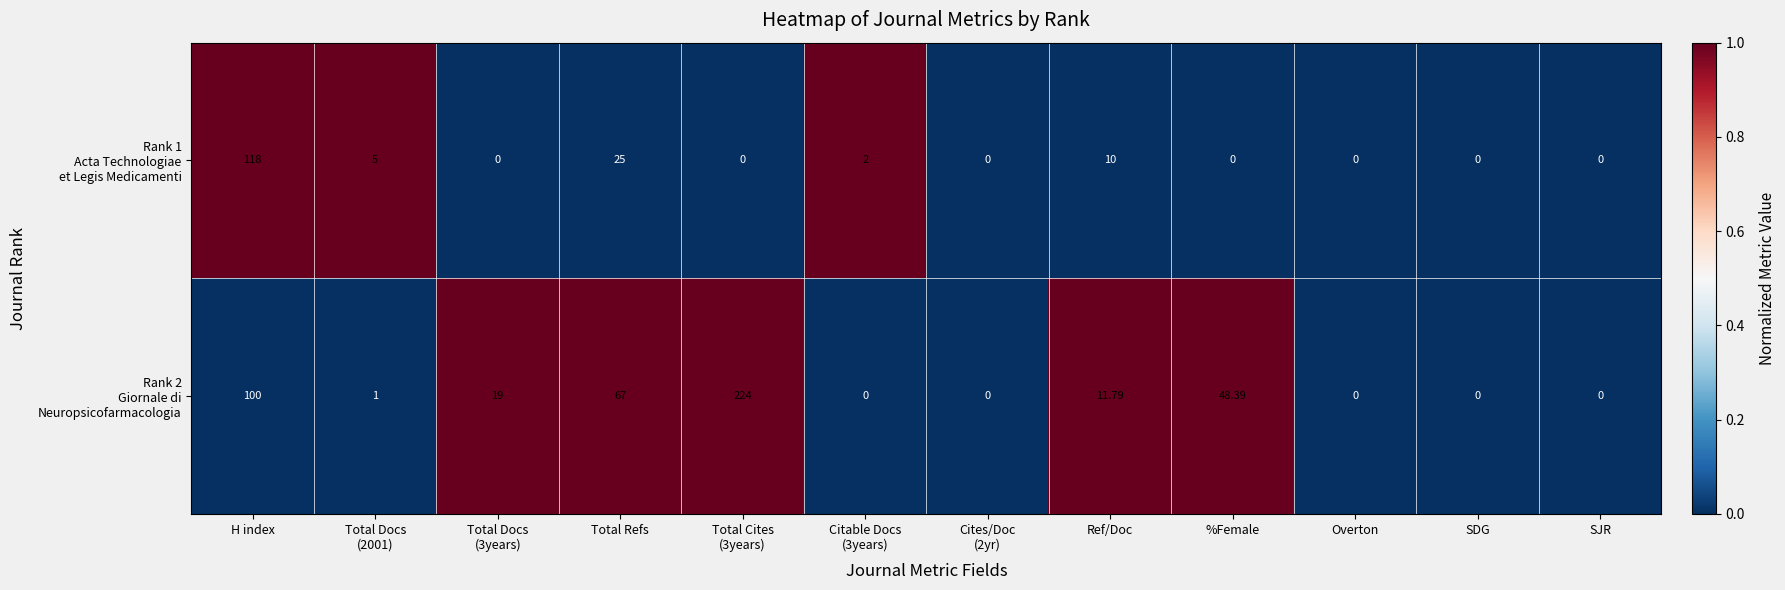

Between Cites/Doc
(2yr) and Total Cites
(3years), which is larger?

Cites/Doc
(2yr)